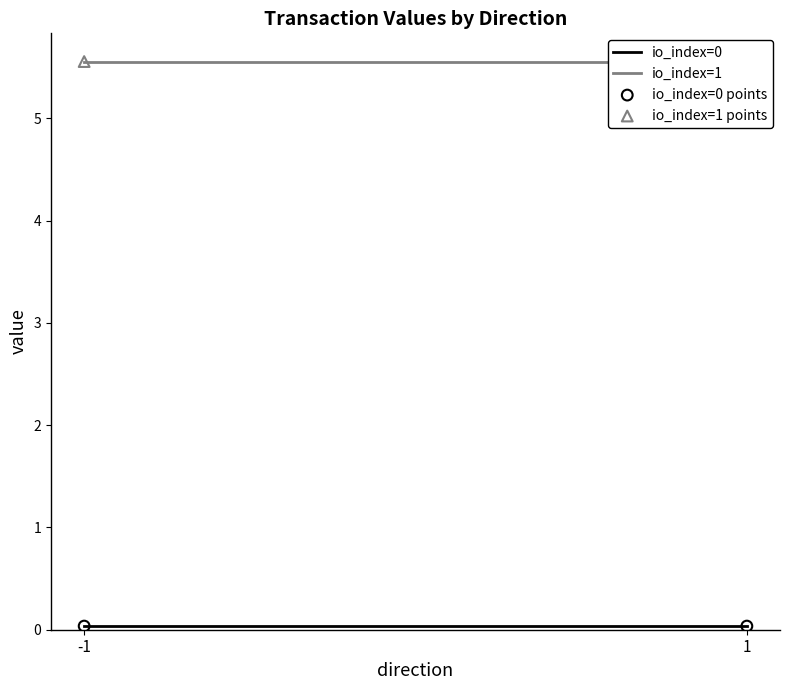

Is the value of io_index=0 at 1 greater than the value of io_index=1 at -1?

No